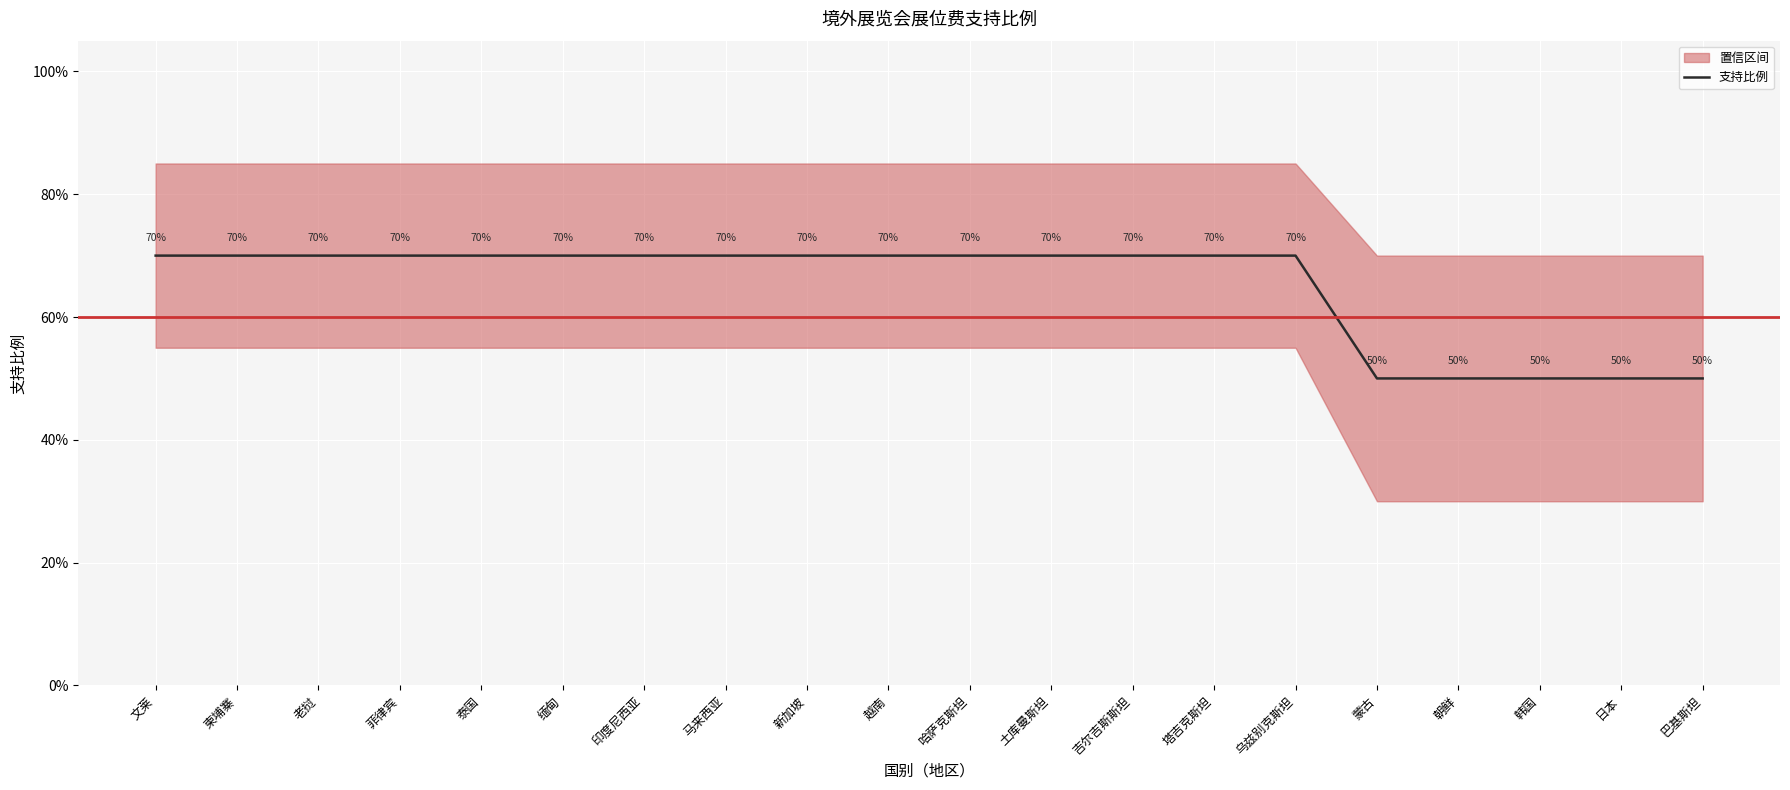

Count the values in the range 0 to 1.

20